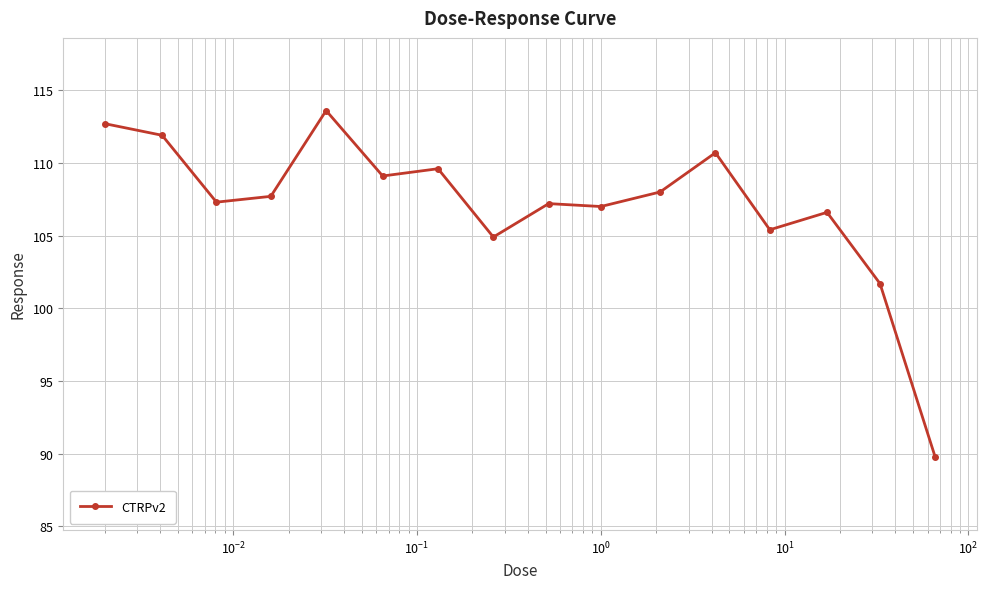

What is the value of the 4th point from the left?

107.7